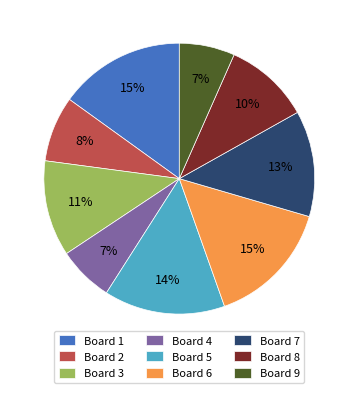

Between Board 5 and Board 2, which is larger?

Board 5